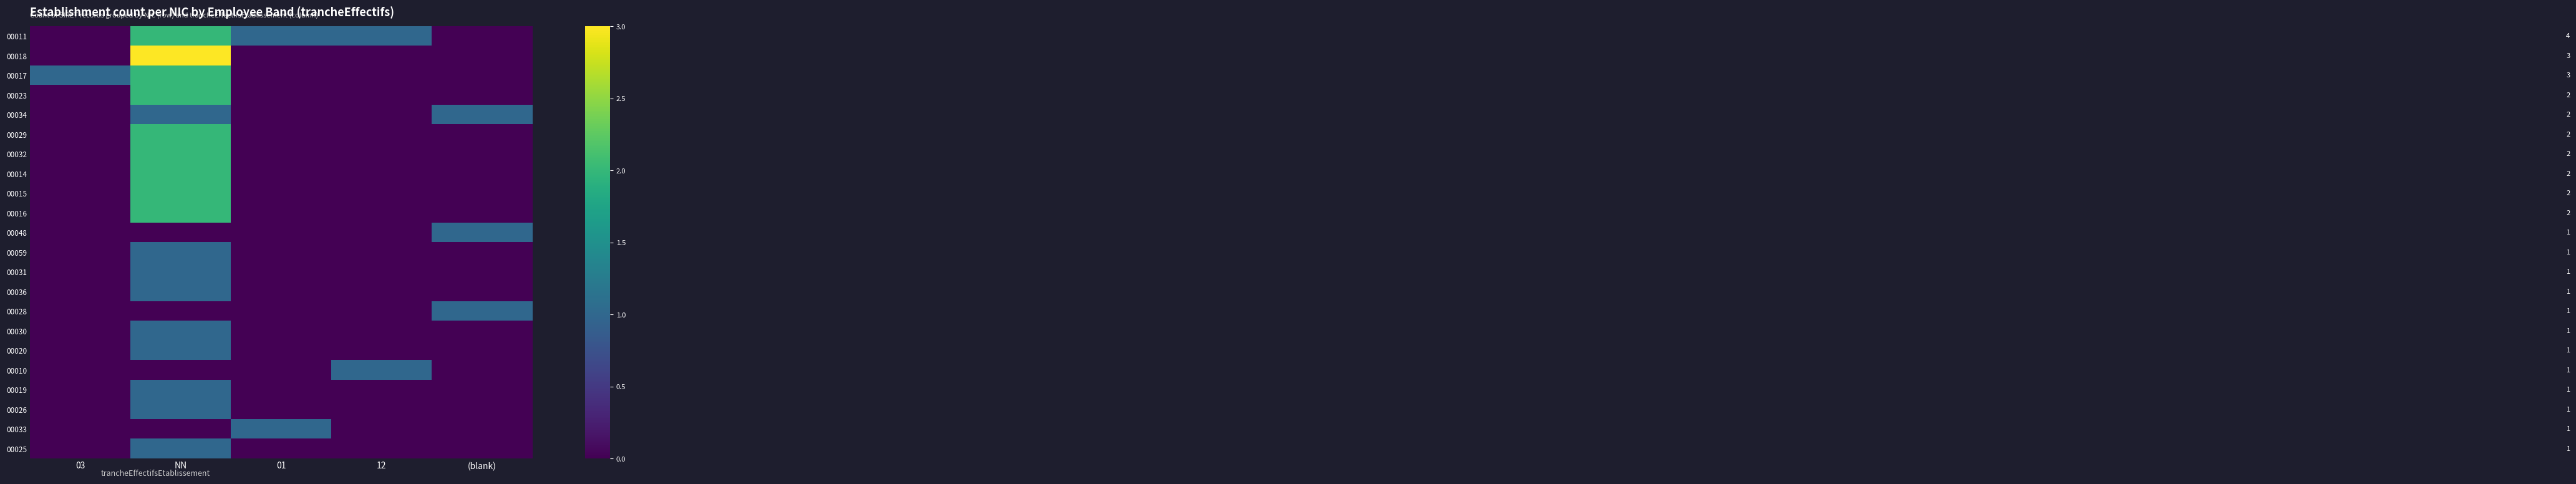

What is the greatest value displayed?

3